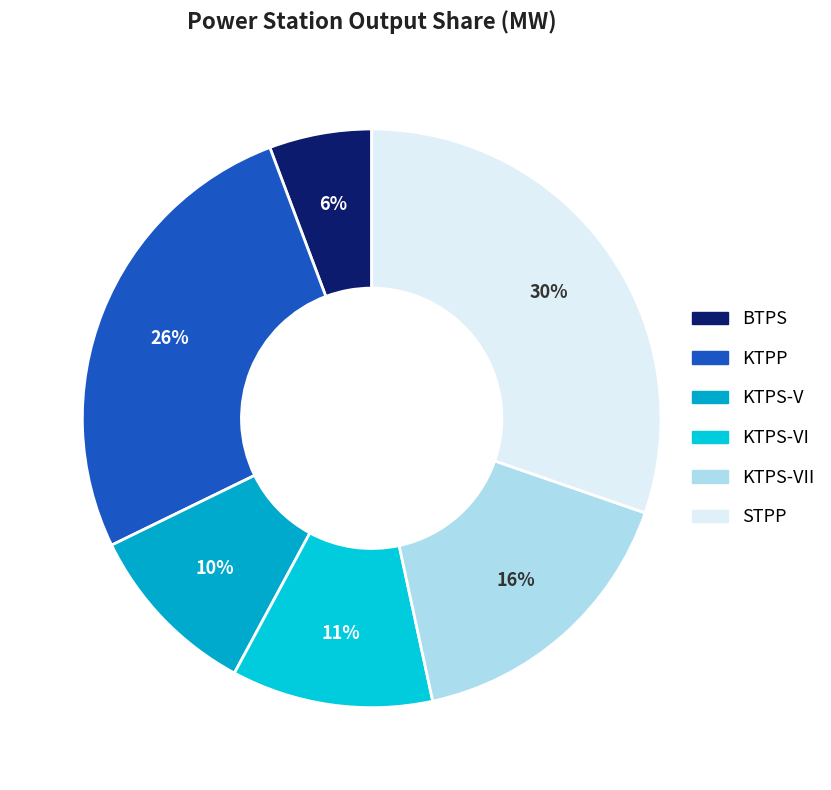

How many segments does this pie chart have?

6